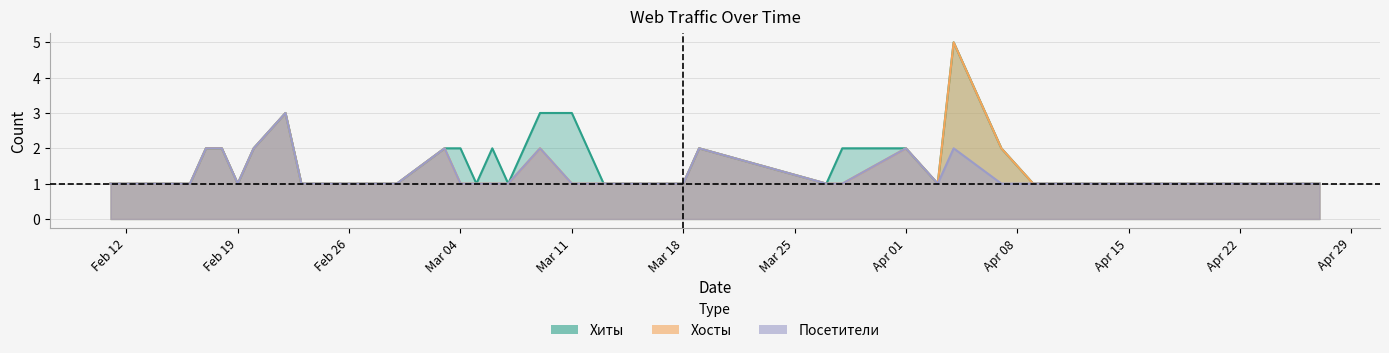

What is the greatest value displayed?

5